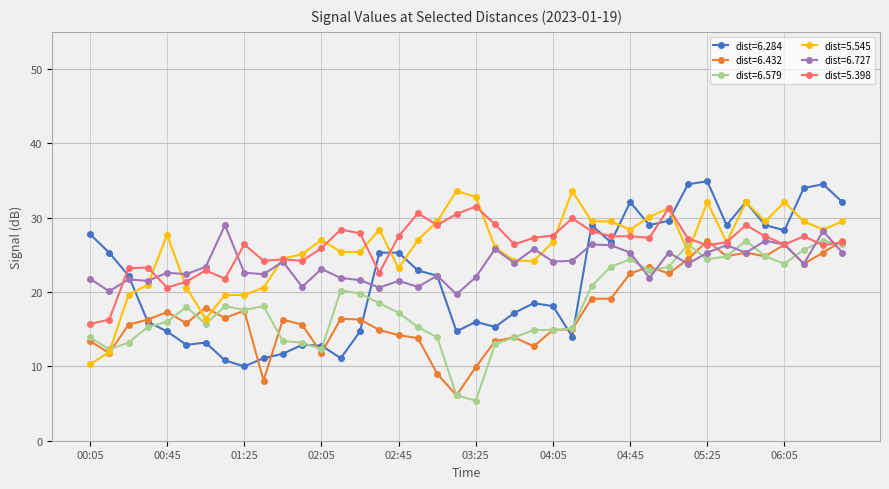

Which series has the largest range (max minus min)?

dist=6.284